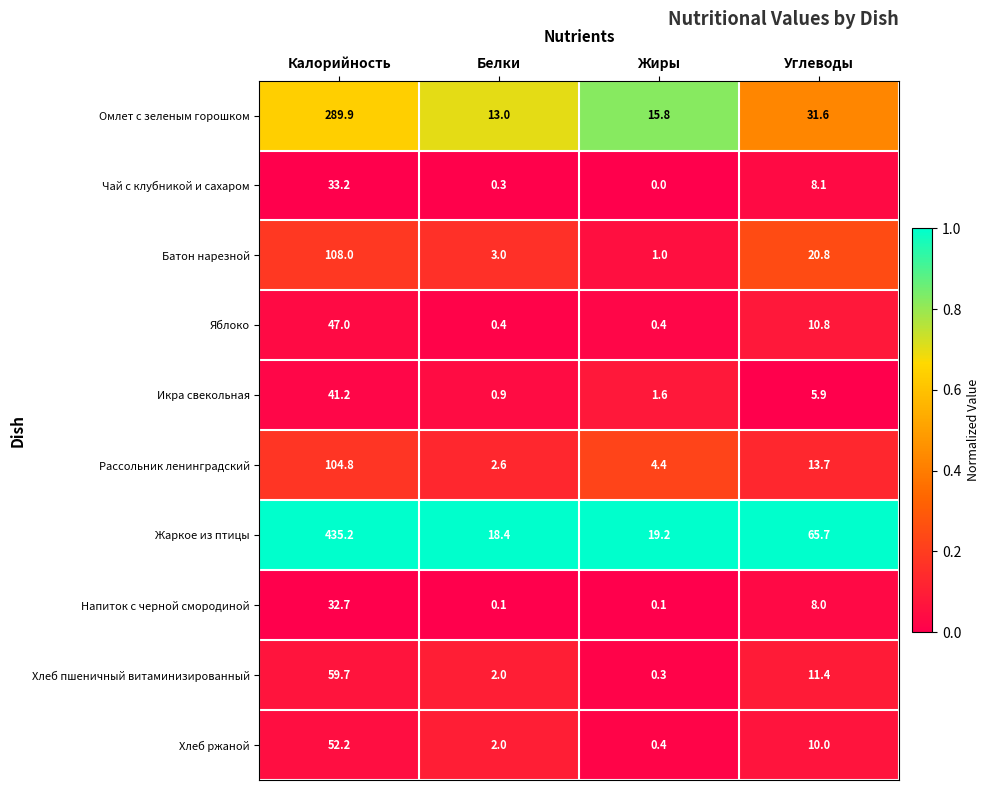

Which category has the lowest value across all series?

Жиры